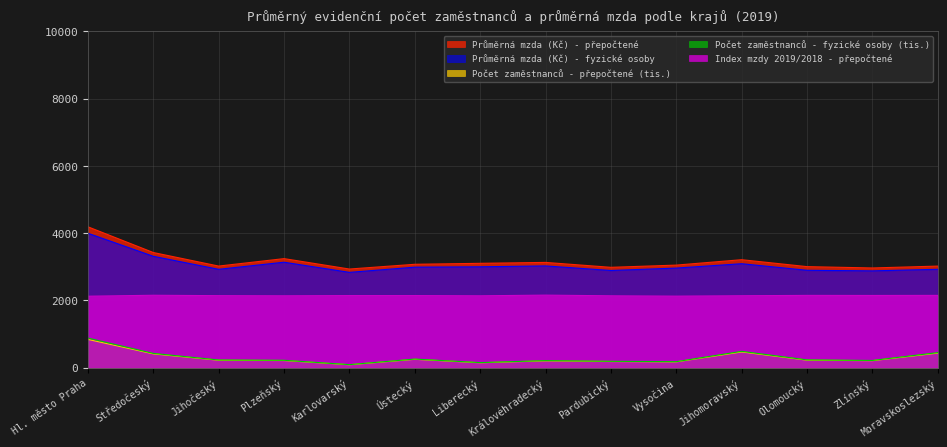

Does the chart have visible grid lines?

Yes